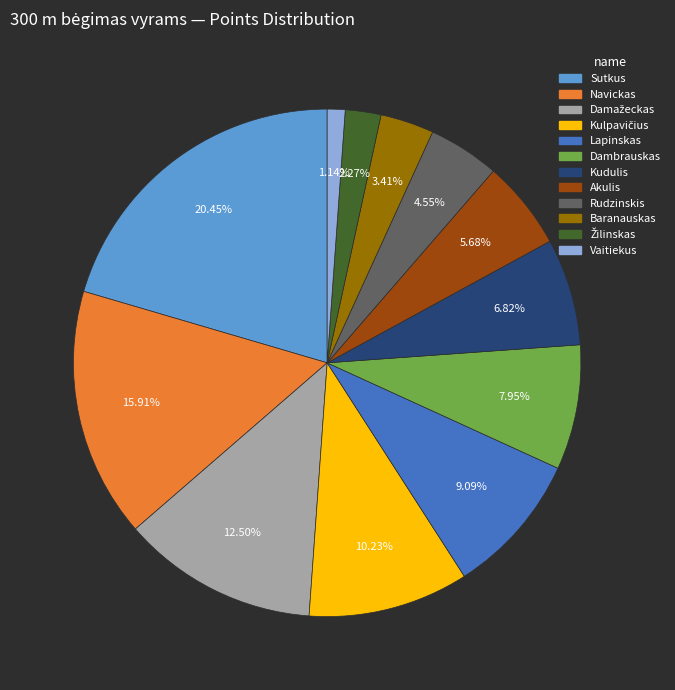

Which slice is the smallest?

Vaitiekus